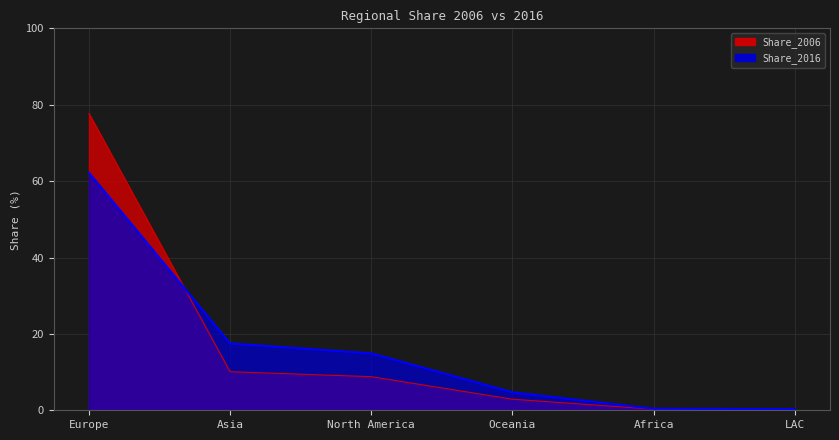

Which category has the lowest value across all series?

LAC